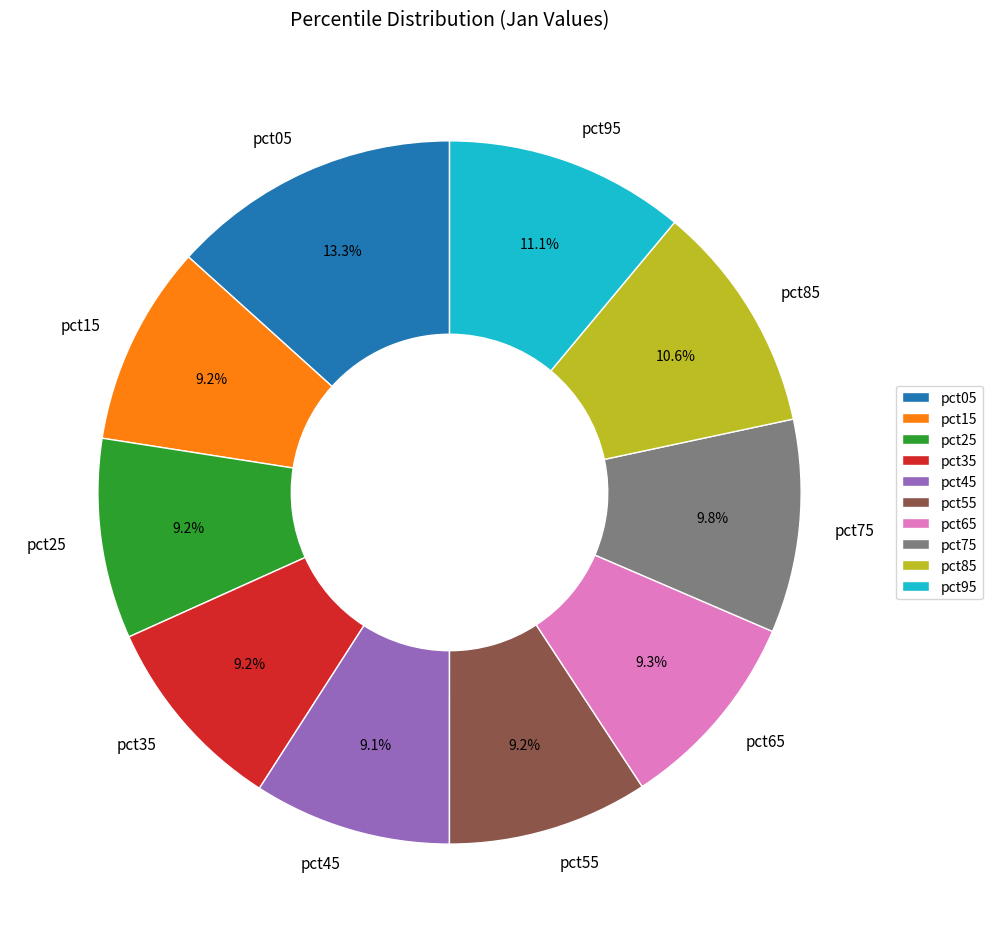

Combined, do pct25 and pct75 account for over 50%?

No